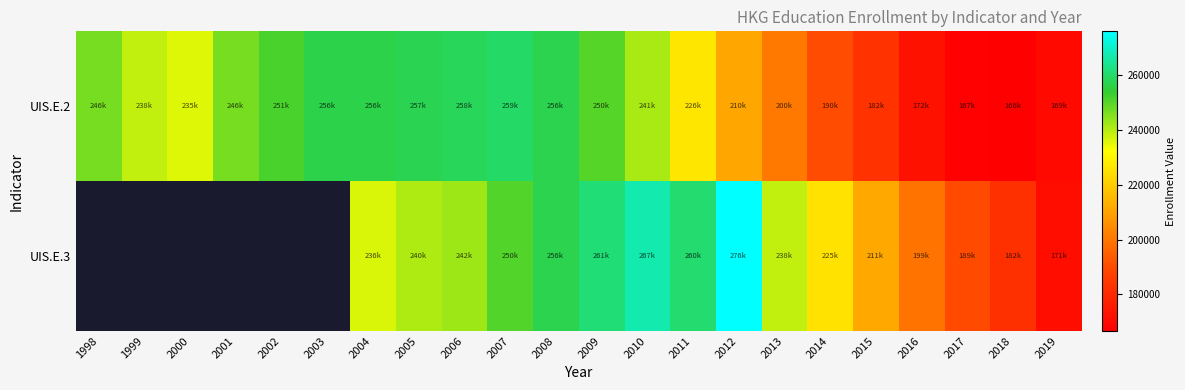

Which series has the largest total across all categories?

UIS.E.2